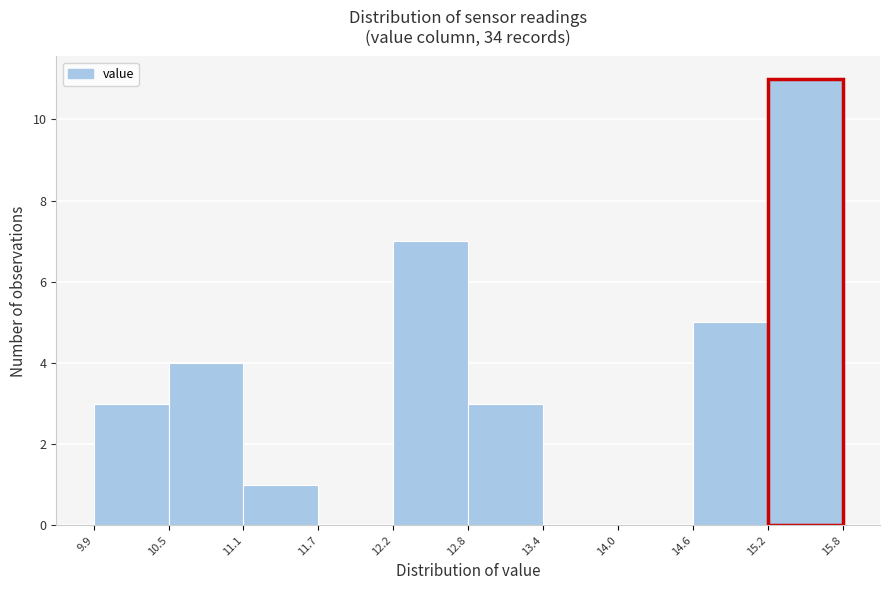

Over which range of the x-axis is the bar tallest?

15.2 to 15.8